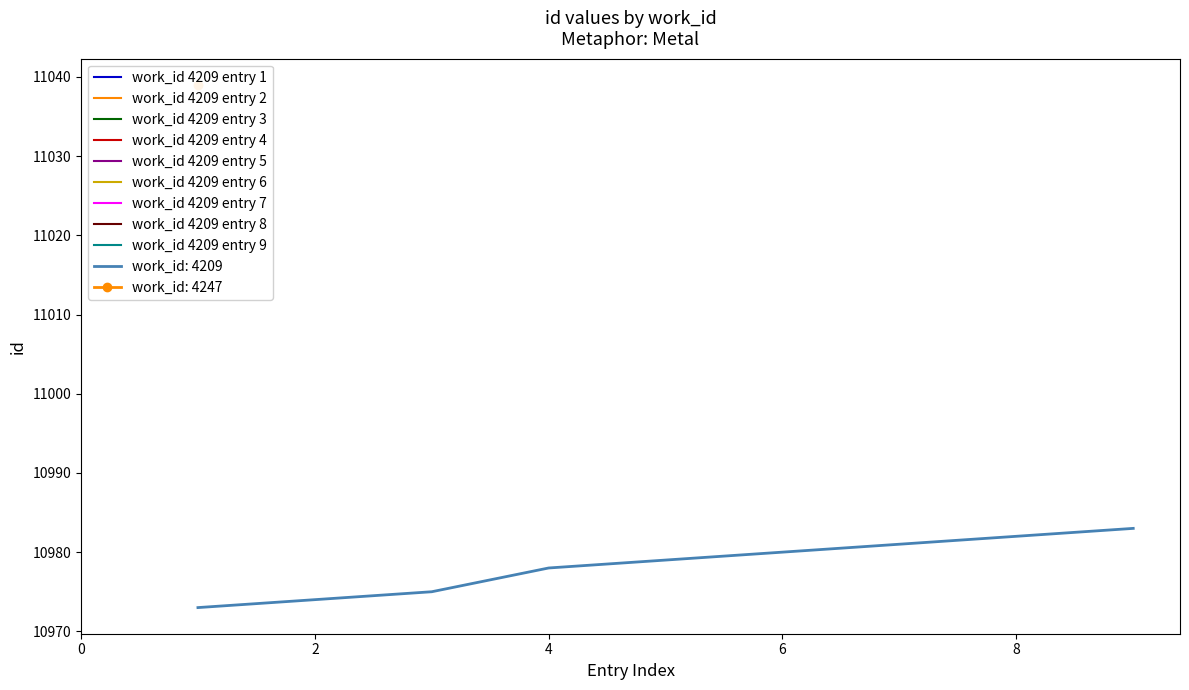

What is the smallest value displayed?

10973